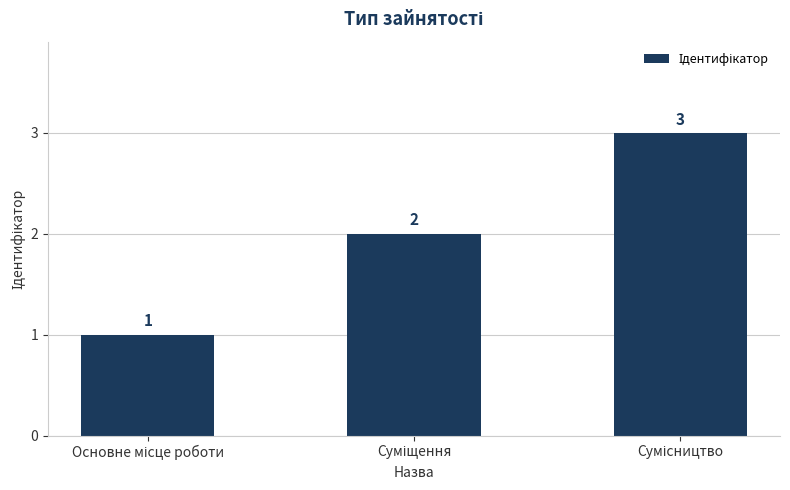

Count the values in the range 1 to 3.

3